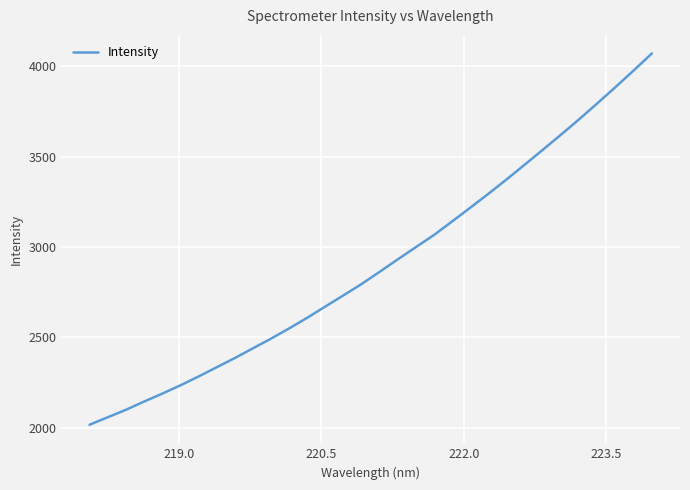

How many values exceed 2863?

16